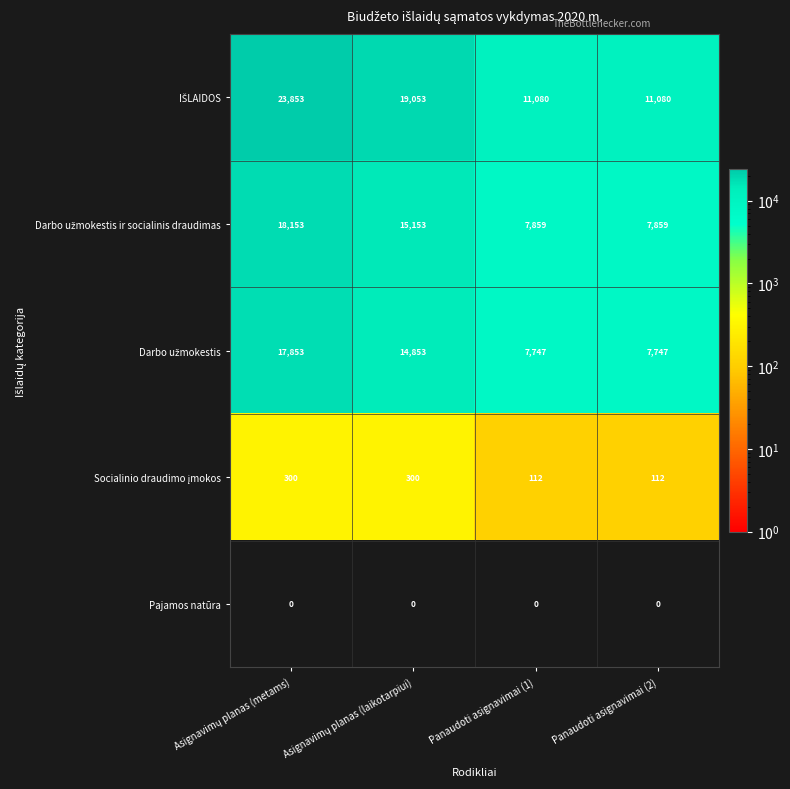

What is the spread (max minus min) of values at Panaudoti asignavimai (2)?

11080